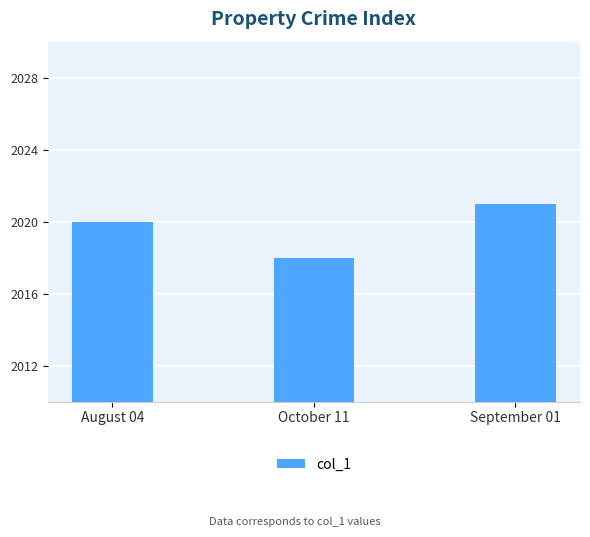

What is the approximate value at October 11?

2018